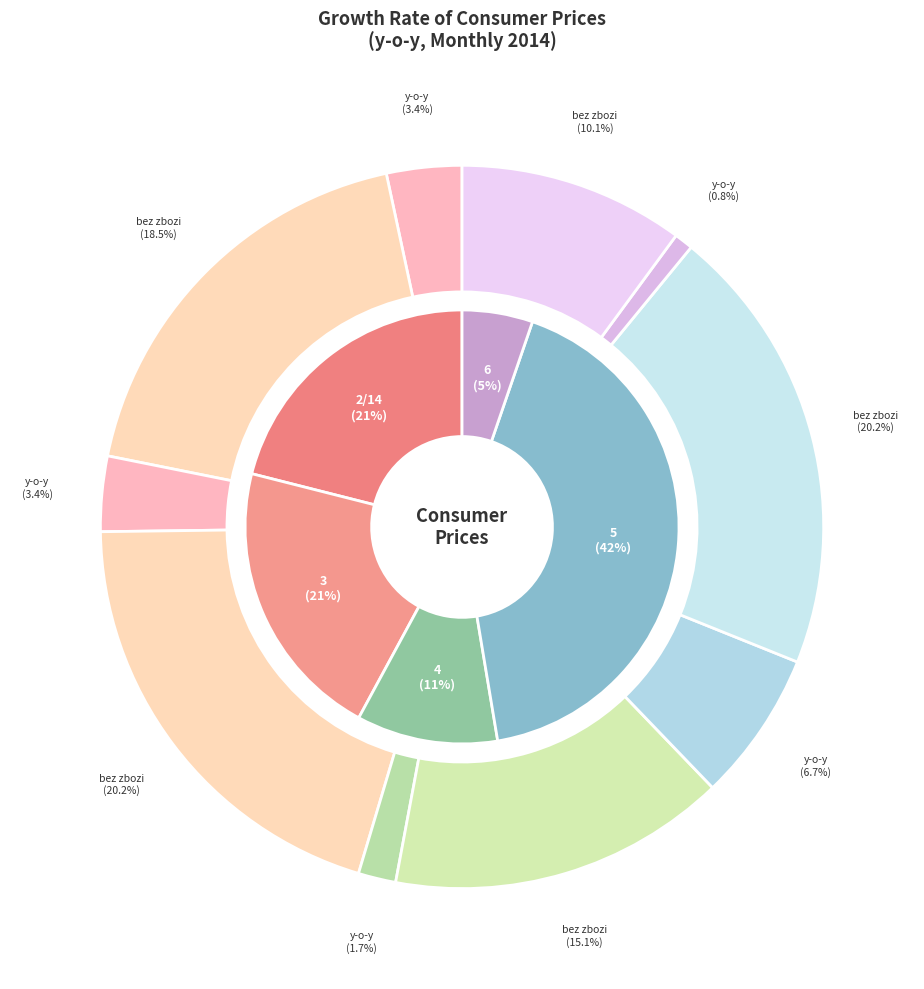

What percentage is the 11 slice, to the nearest percent?

10%